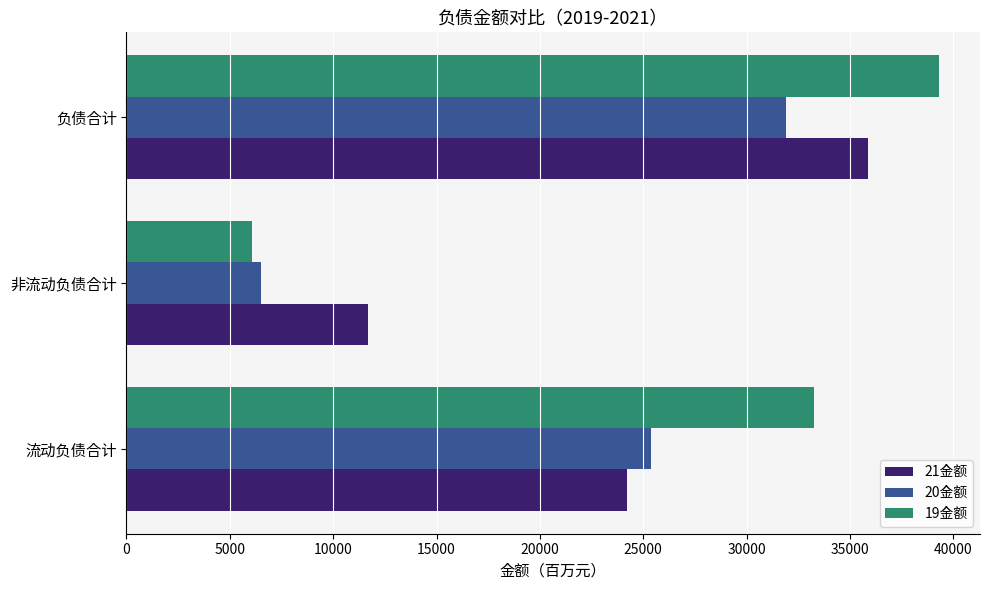

What value does the 21金额 series have at 负债合计?

35875.0